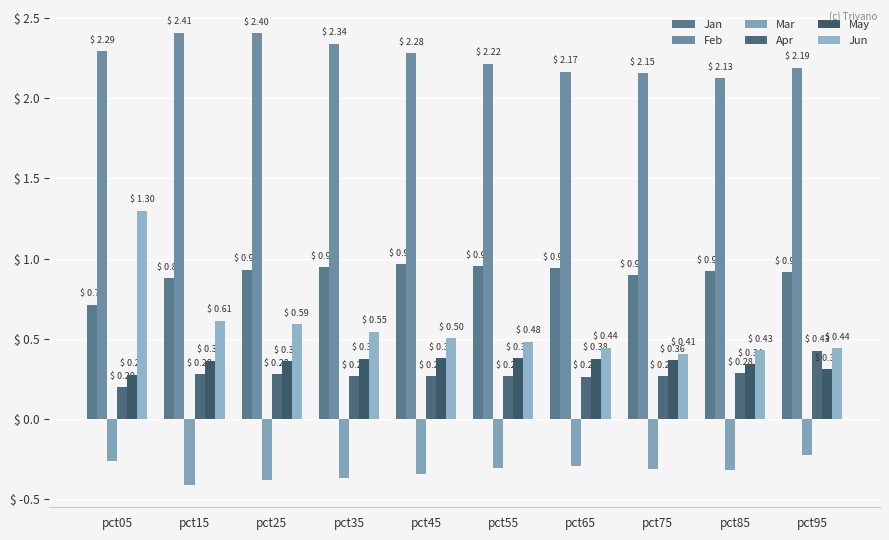

What is the value of the Jun bar at the 5th from the left?

0.5